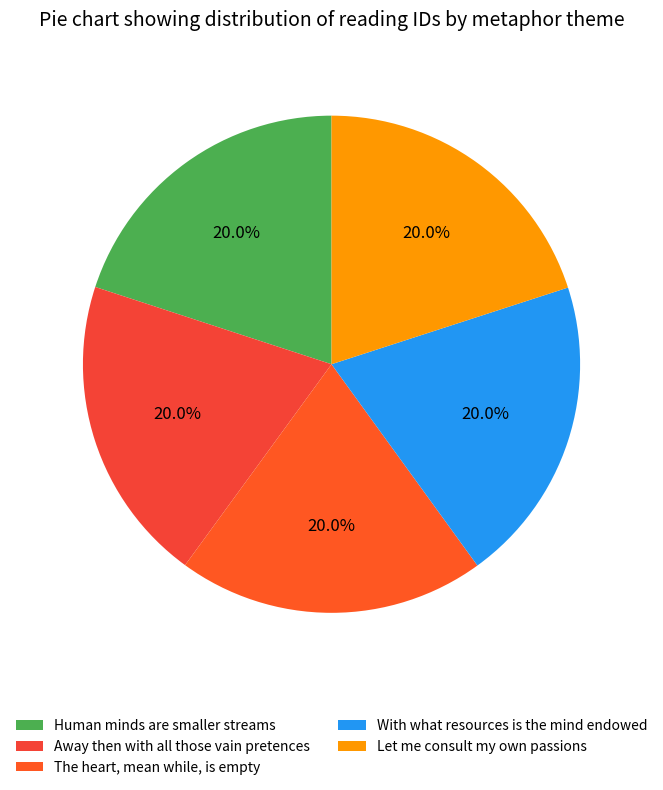

To the nearest percent, what portion does Let me consult my own passions represent?

20%